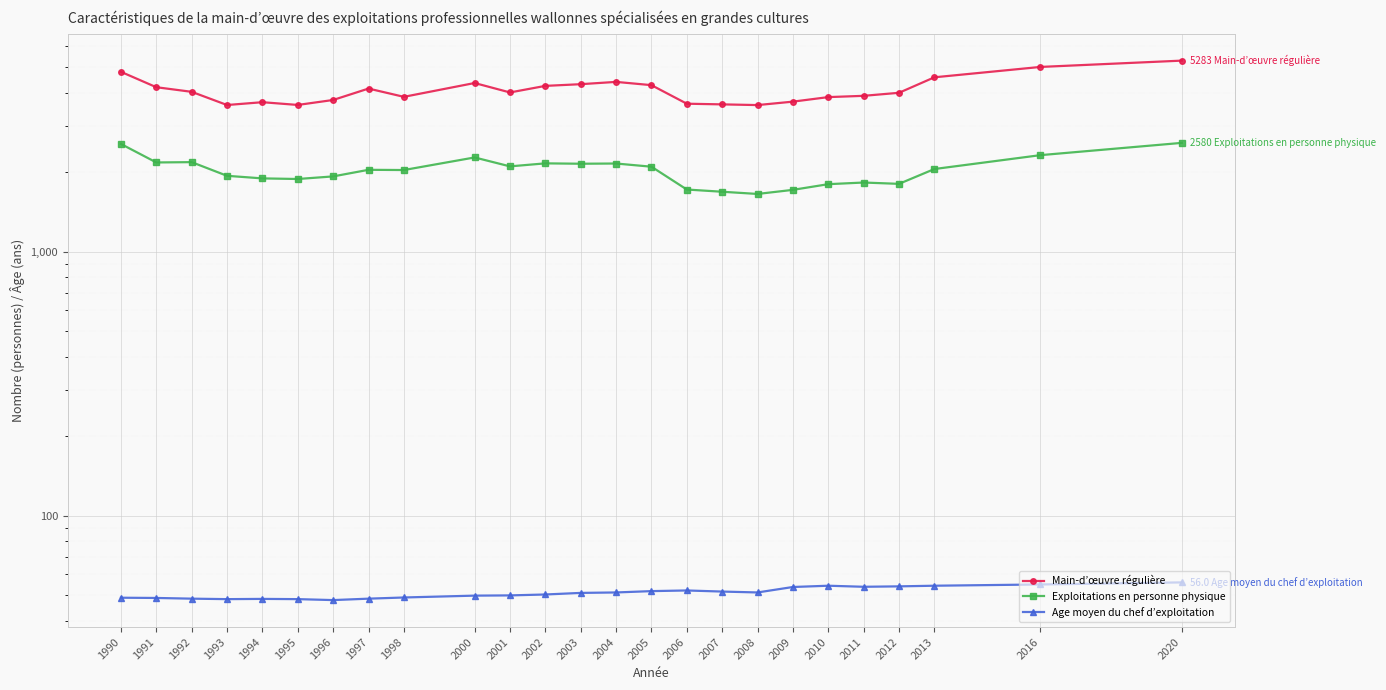

Which series has the largest range (max minus min)?

Main-d’œuvre régulière